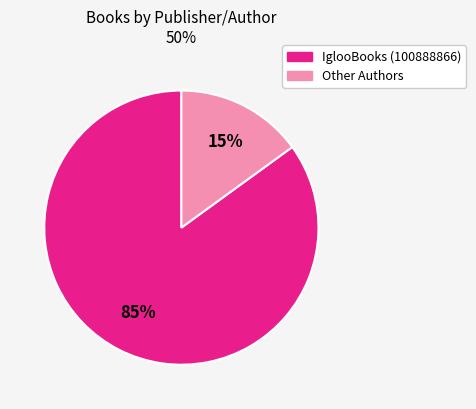

Is there a majority slice in this chart?

Yes